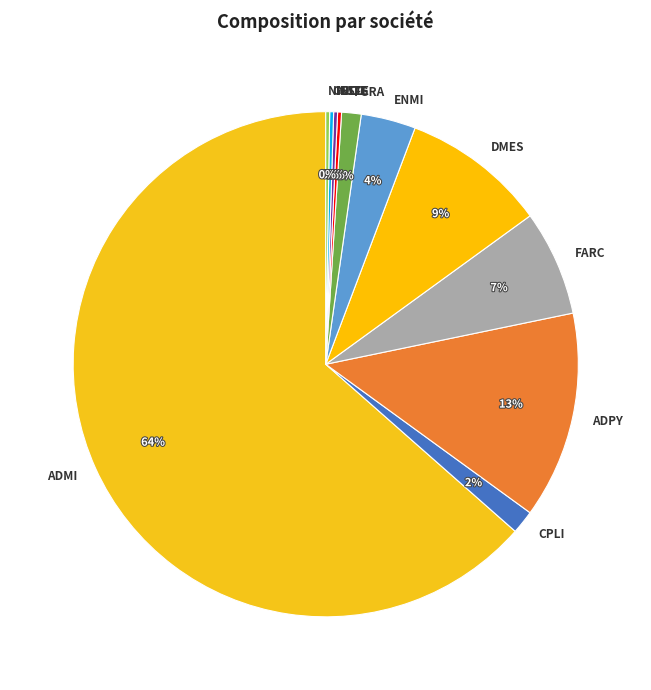

To the nearest percent, what percentage of the pie is DMES?

9%